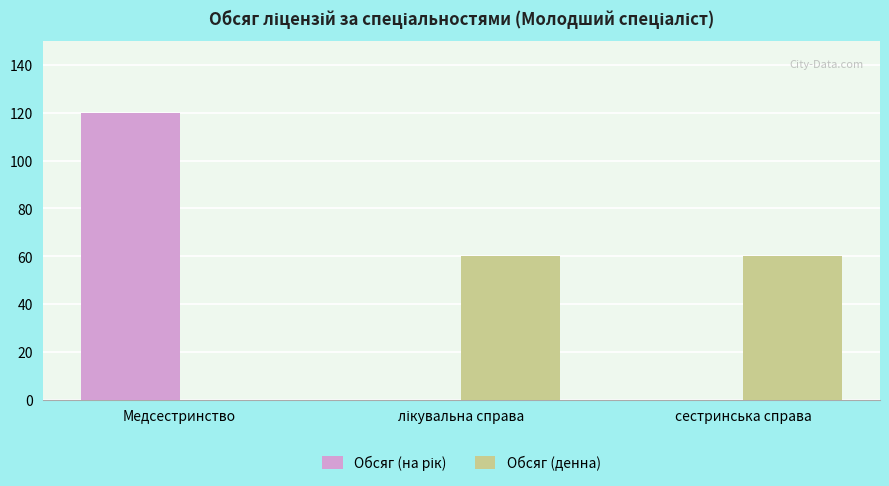

True or false: Обсяг (денна) has a value of 60 at сестринська справа.

True